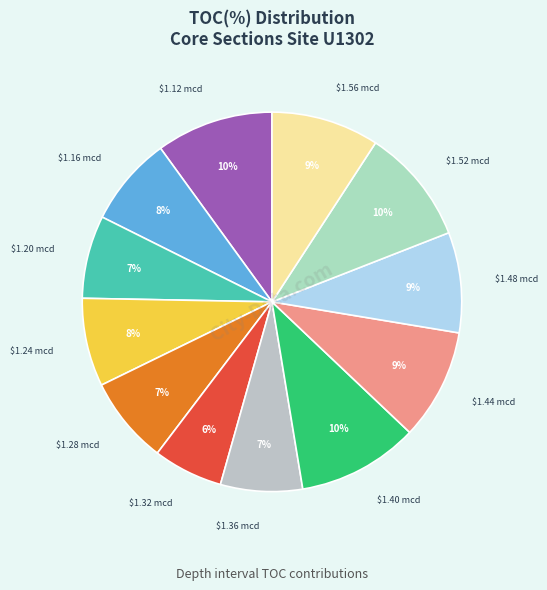

How many slices are in this pie chart?

12